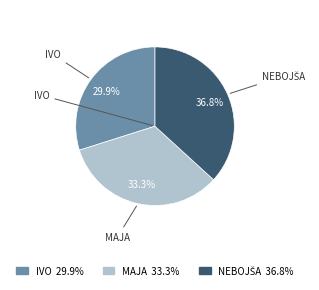

Is the sum of MAJA and IVO greater than half?

Yes